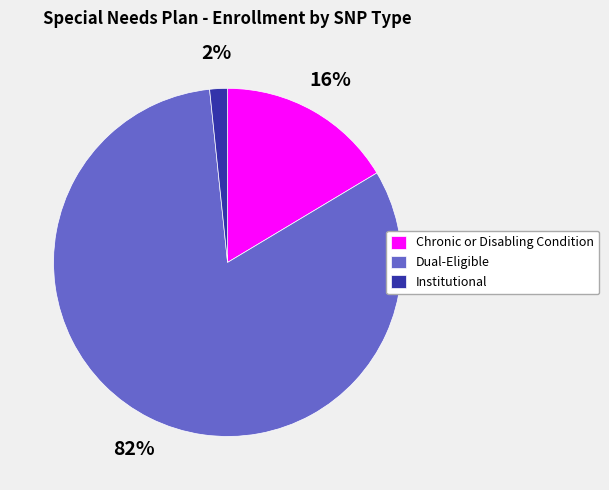

How many slices are in this pie chart?

3